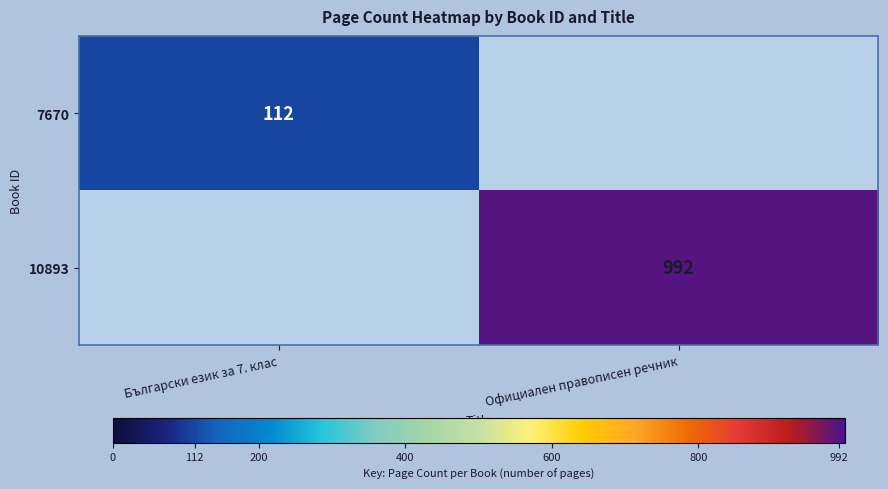

The value of 7670 at Български език за 7. клас is 178. True or false?

False